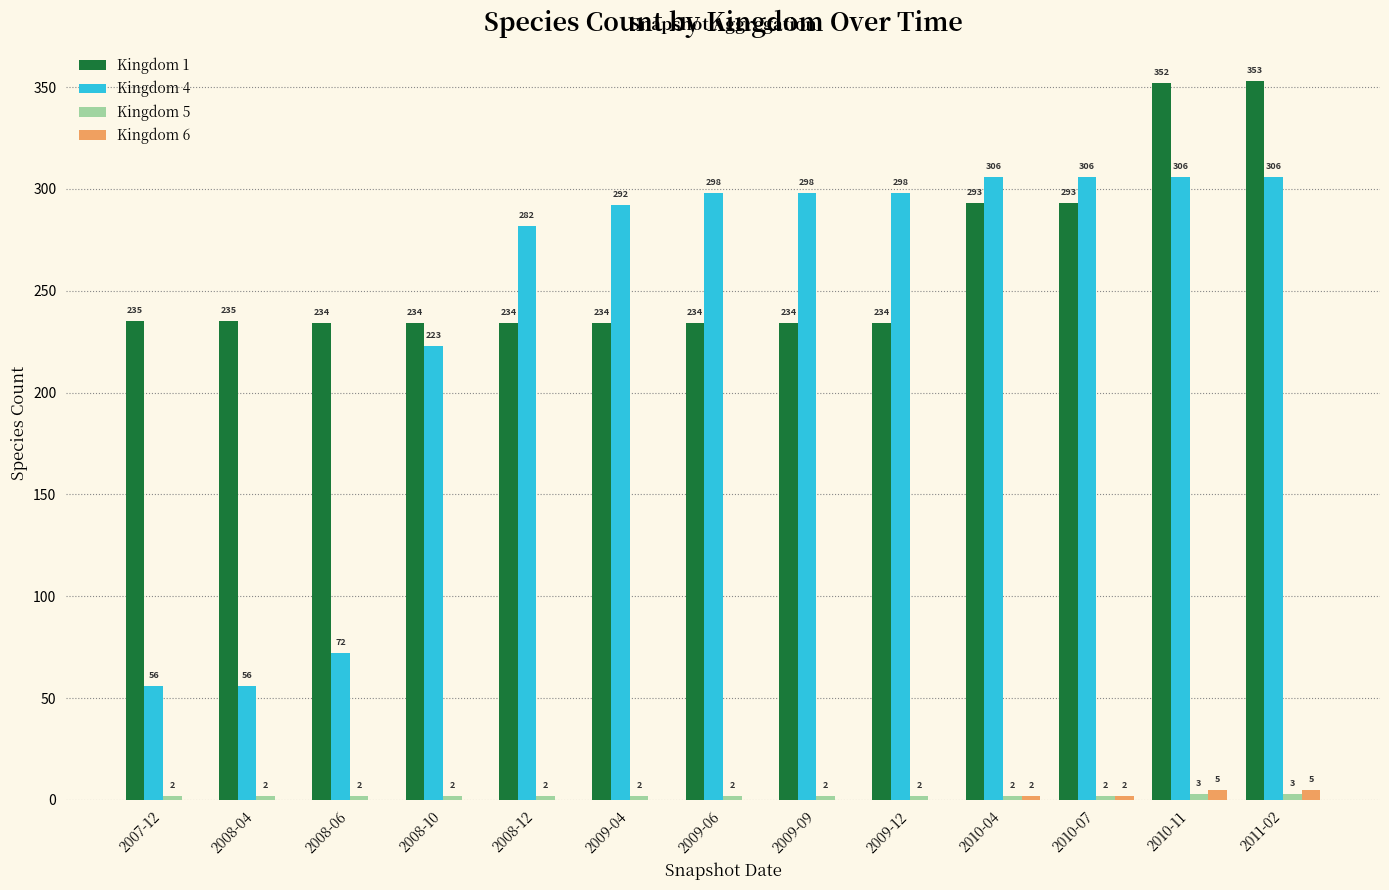

True or false: Kingdom 4 has a value of 306 at 2010-04.

True